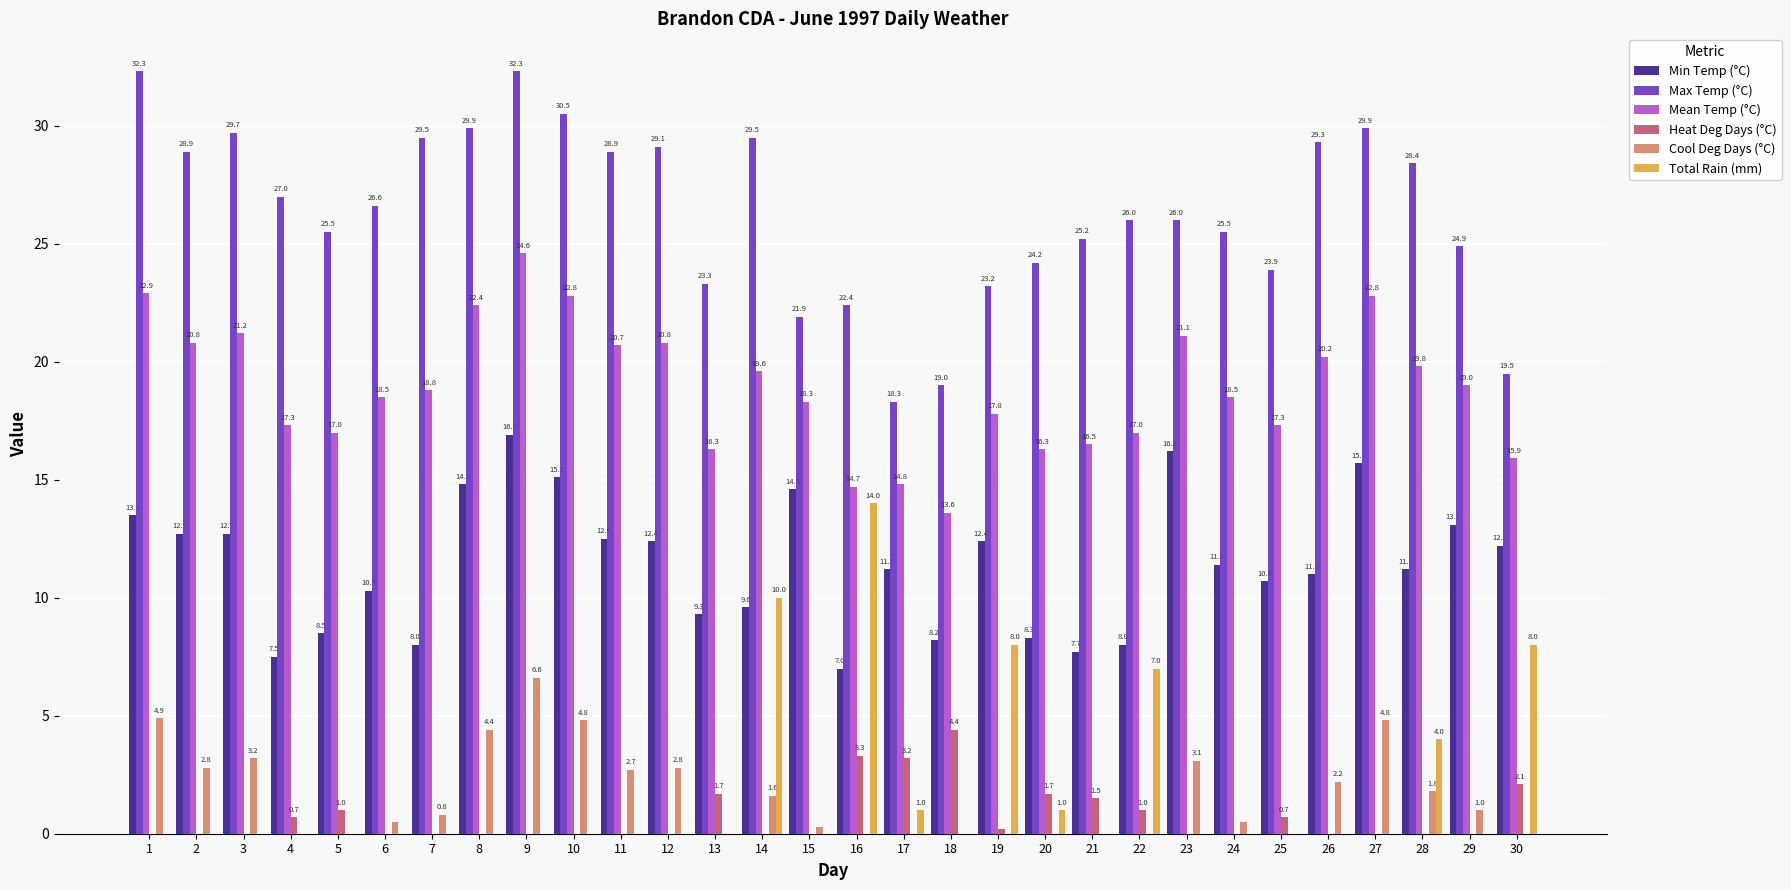

The Max Temp (°C) series shows 30.5 at 10. True or false?

True